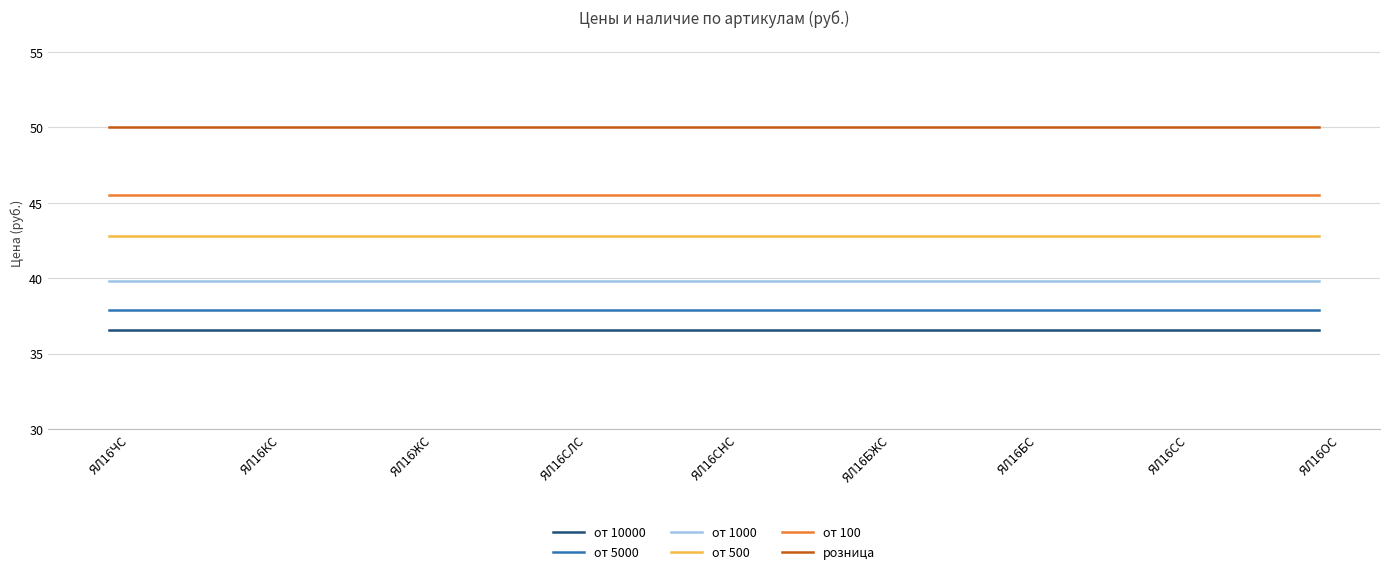

What position from the left is ЯЛ16КС?

2